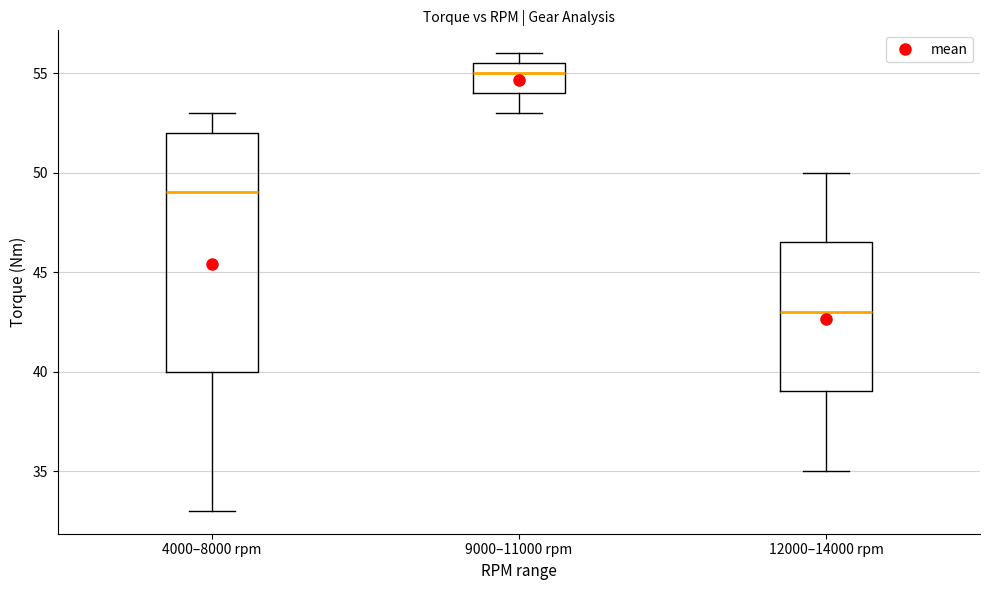

Reading left to right, read every box against the y-axis: the position of its median line, the range the box covers, and the ends of its whiskers. The values are not printed on the chart, so give them approximately, as read against the axis.

4000–8000 rpm: median 49.0, box 40.0 to 52.0, whiskers 33.0 to 53.0
9000–11000 rpm: median 55.0, box 54.0 to 55.5, whiskers 53.0 to 56.0
12000–14000 rpm: median 43.0, box 39.0 to 46.5, whiskers 35.0 to 50.0